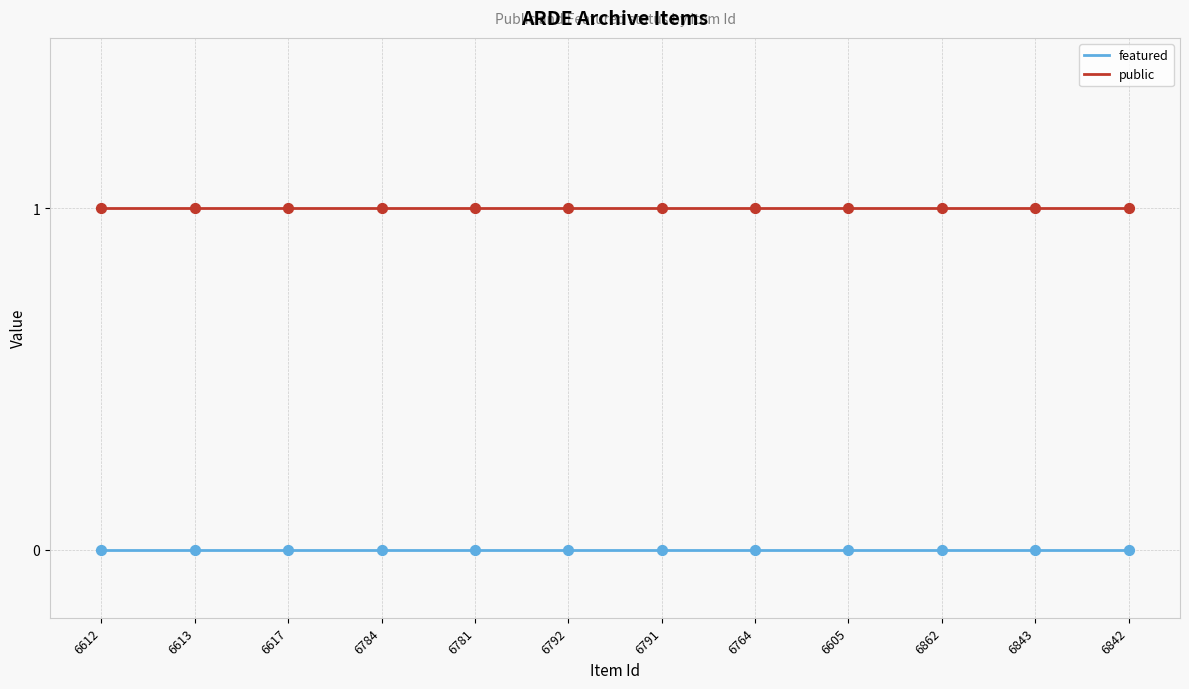

What are all the series names shown in the legend?

featured, public